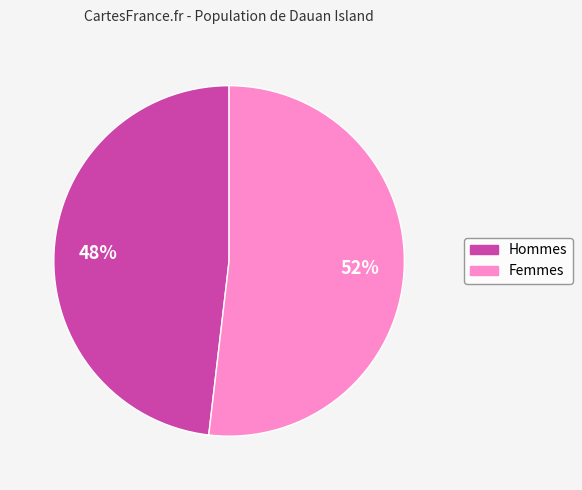

Does any single category account for the majority?

Yes